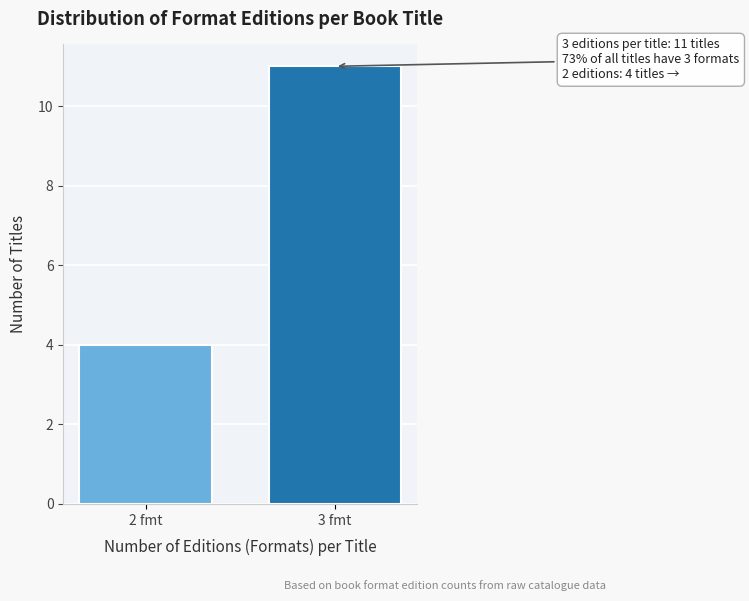

Reading left to right, transcribe all the data shown in this chart.

4	11